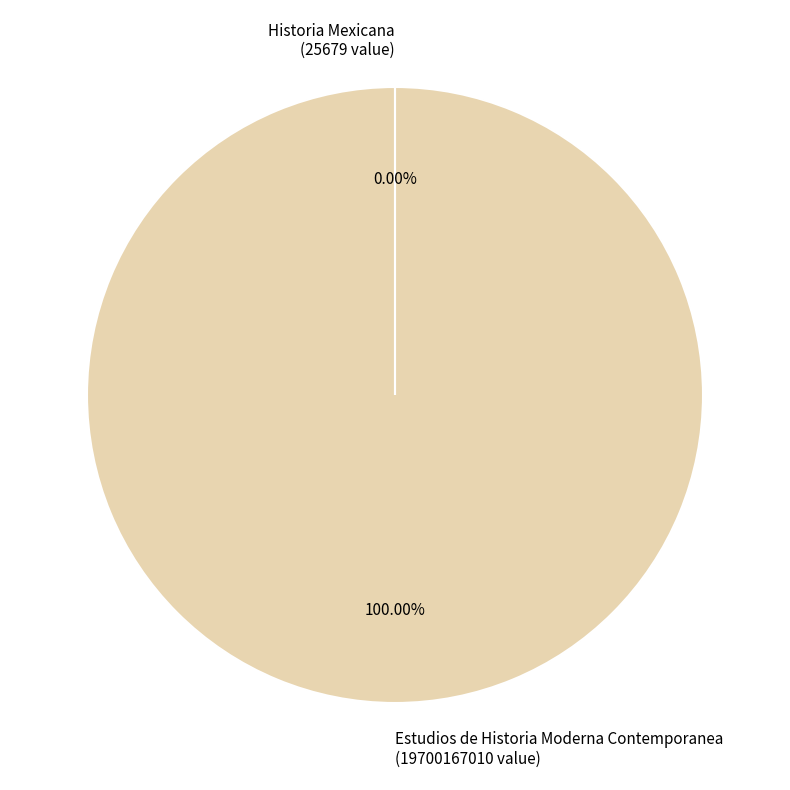

Does Estudios de Historia Moderna Contemporanea (19700167010 value) account for over 50% of the chart?

Yes